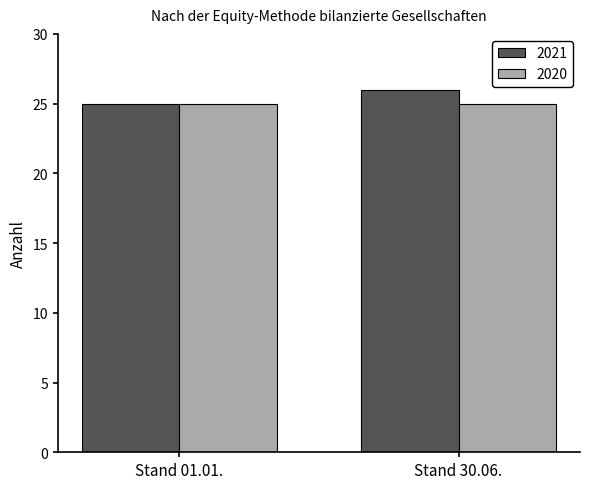

Is the value of 2021 at Stand 30.06. greater than the value of 2020 at Stand 30.06.?

Yes